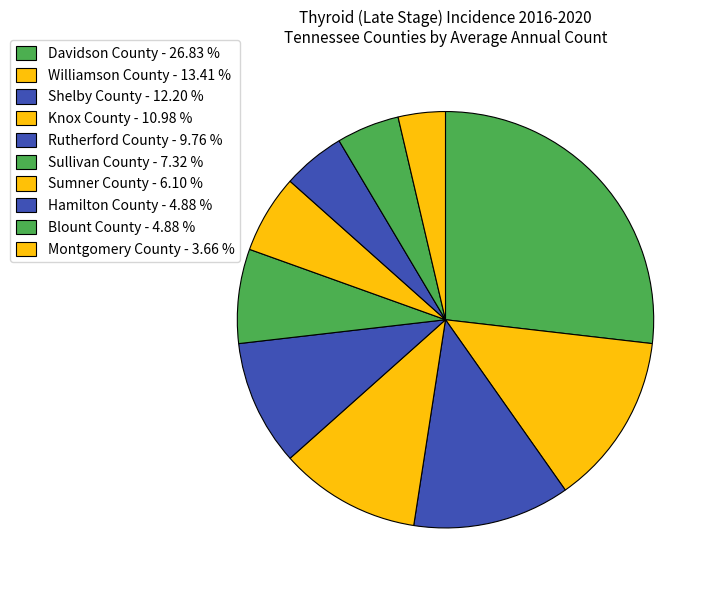

Is there a majority slice in this chart?

No